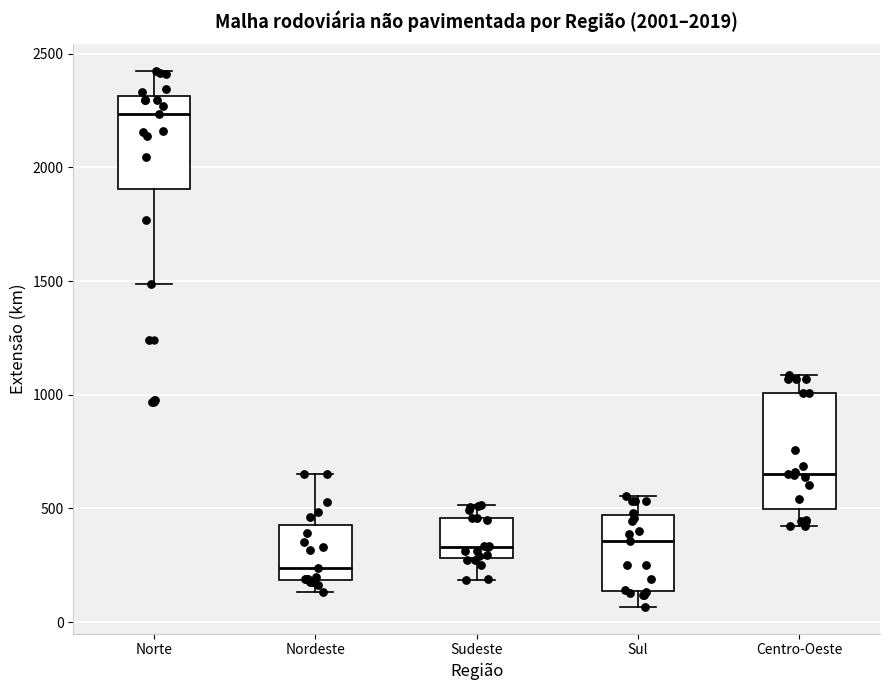

Comparing the boxes themselves (not the whiskers), which one is the tallest?

Centro-Oeste